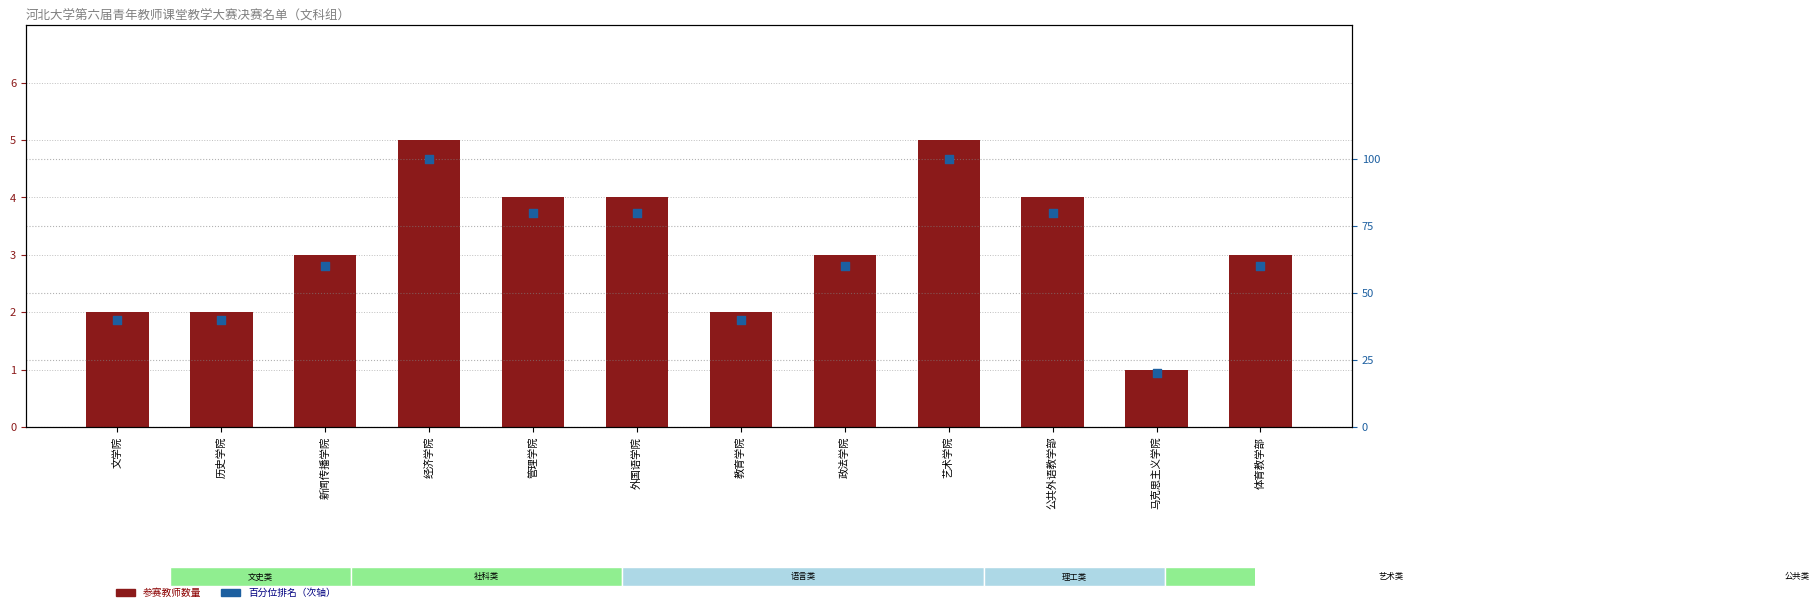

At which category is the sum across all series the highest?

经济学院